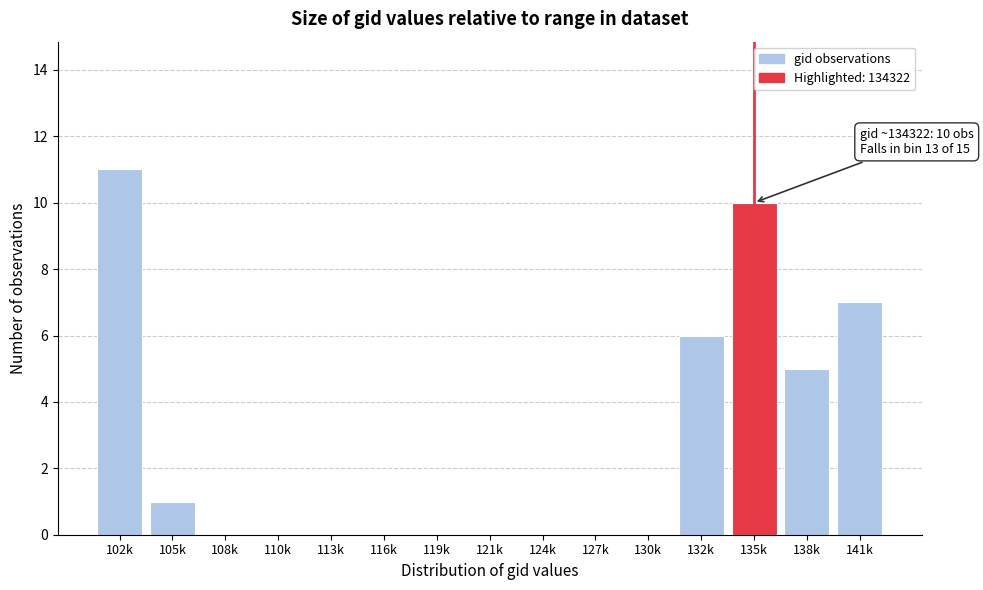

Reading left to right, extract all data points from this chart.

102k=11	105k=1	108k=0	110k=0	113k=0	116k=0	119k=0	121k=0	124k=0	127k=0	130k=0	132k=6	135k=10	138k=5	141k=7